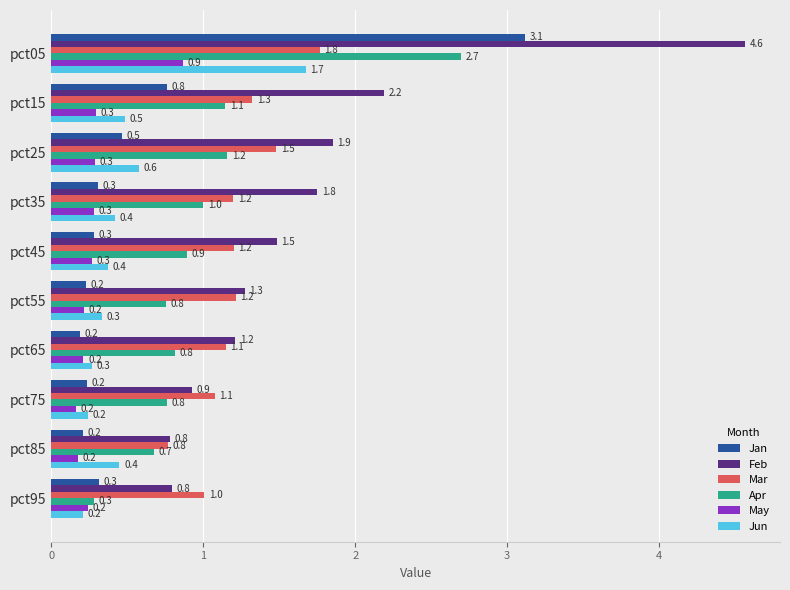

What are all the series names shown in the legend?

Jan, Feb, Mar, Apr, May, Jun